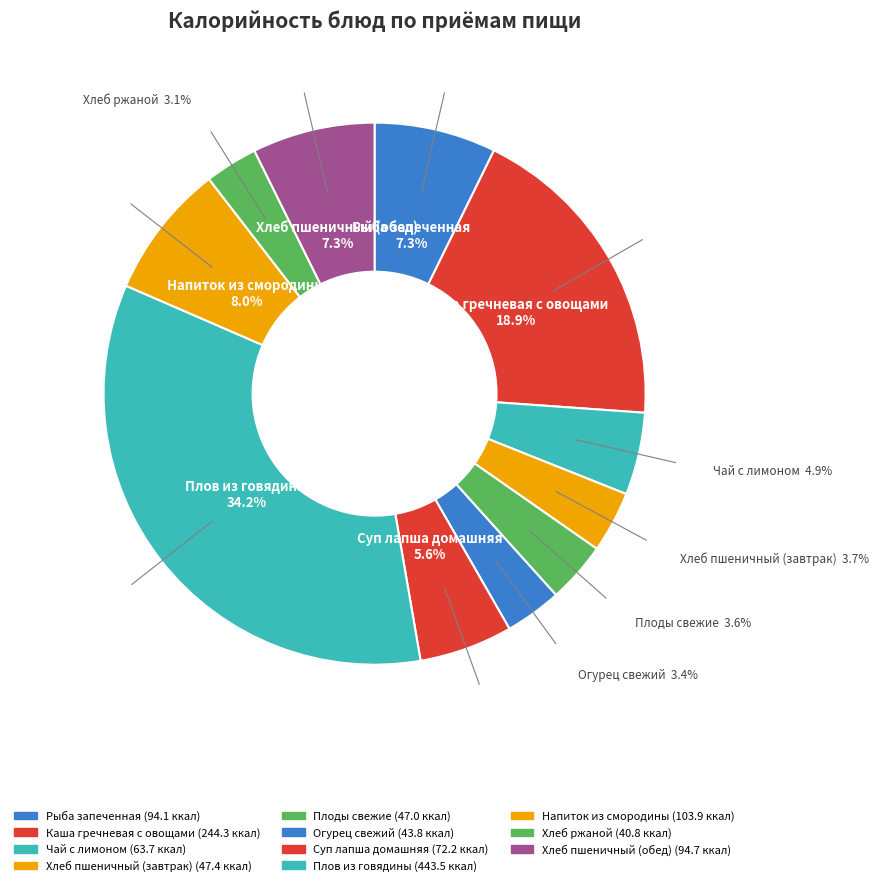

Is Напиток из смородины the majority of the pie?

No